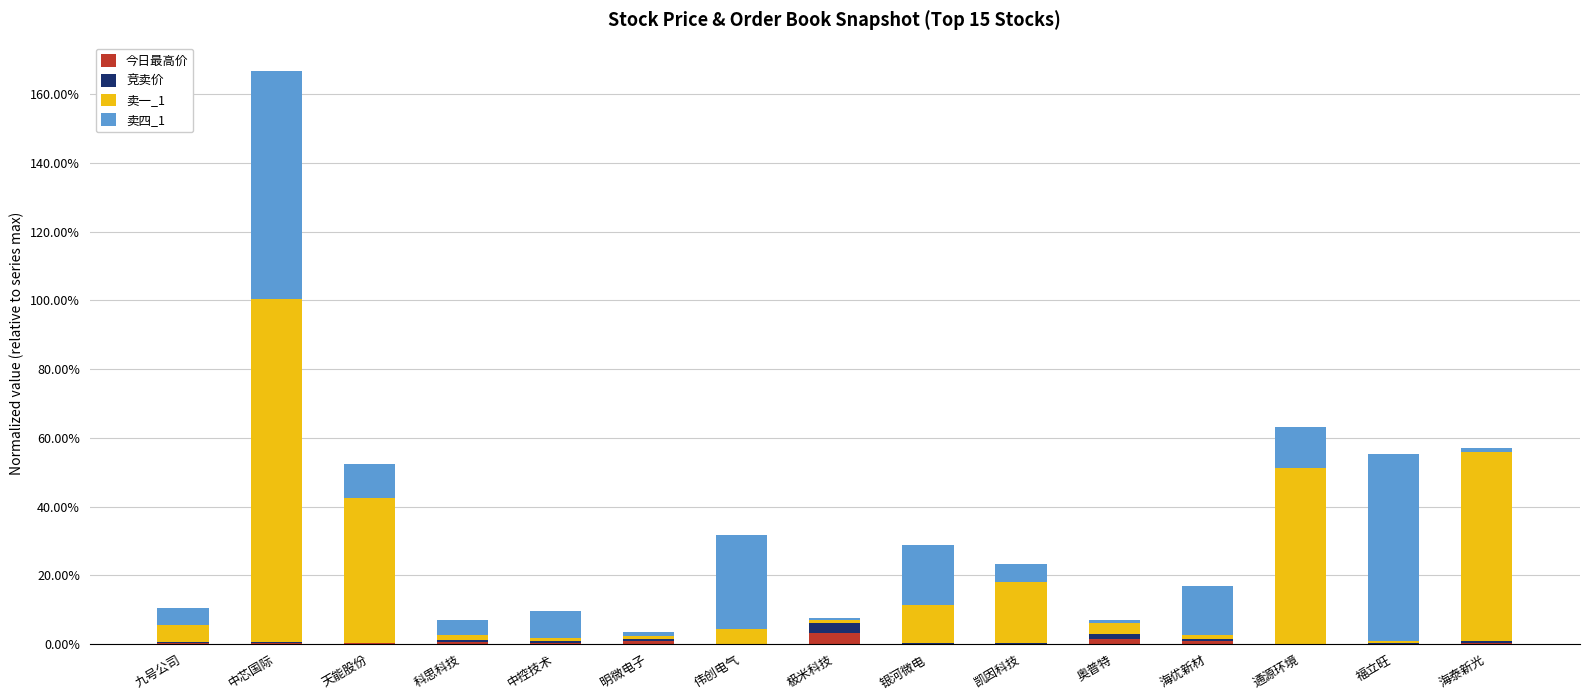

Which series has the largest total across all categories?

卖一_1